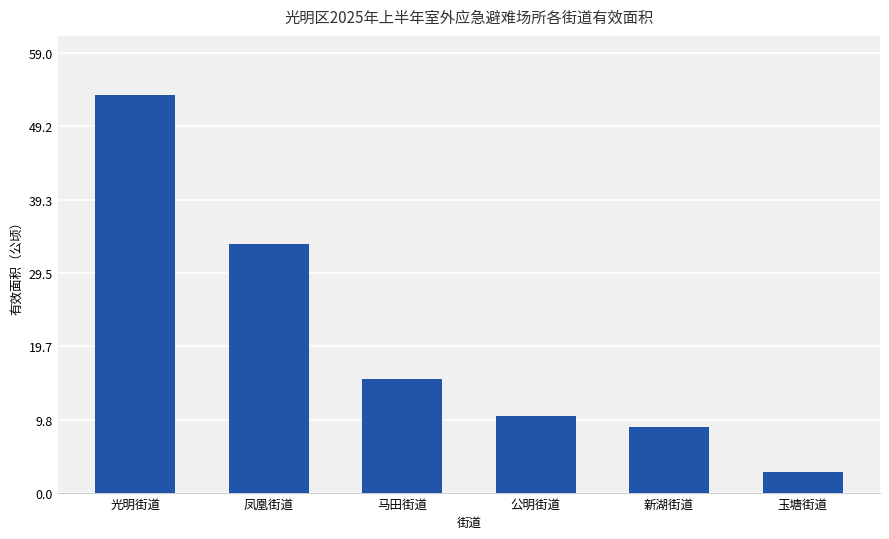

Which category has the lowest value across all series?

玉塘街道